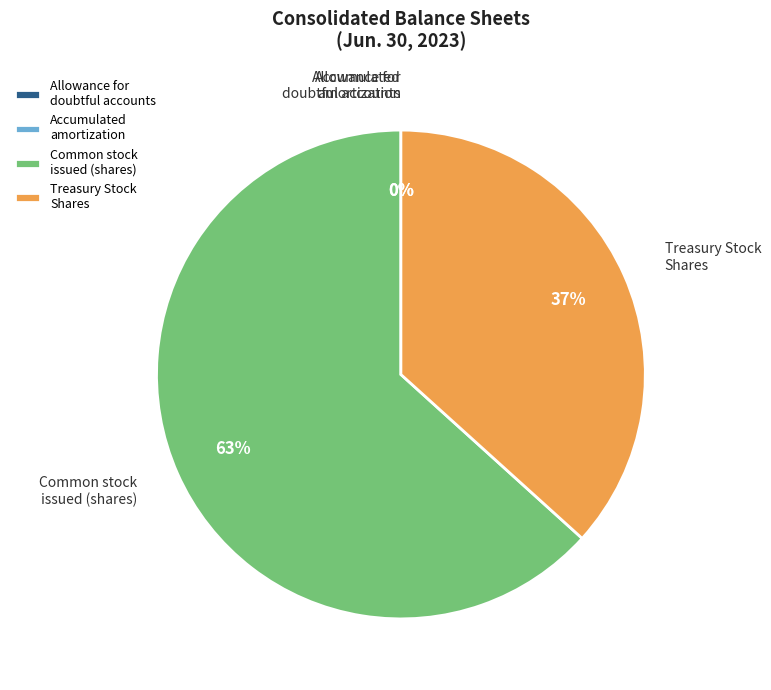

The Treasury Stock Shares slice represents 25% of the pie. True or false?

False